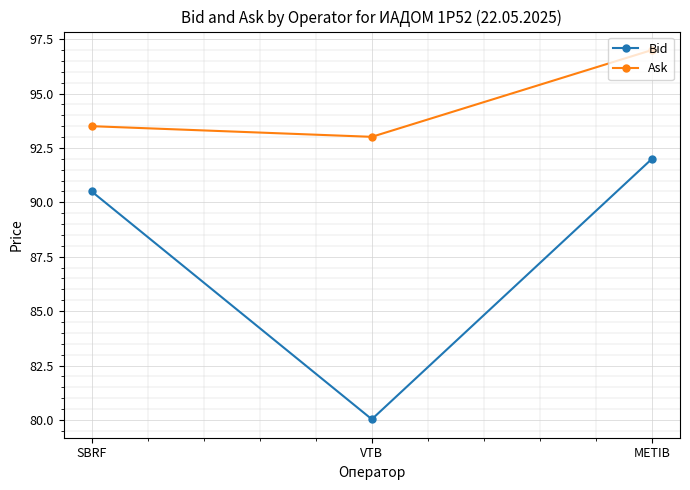

How many lines are shown in the chart?

2